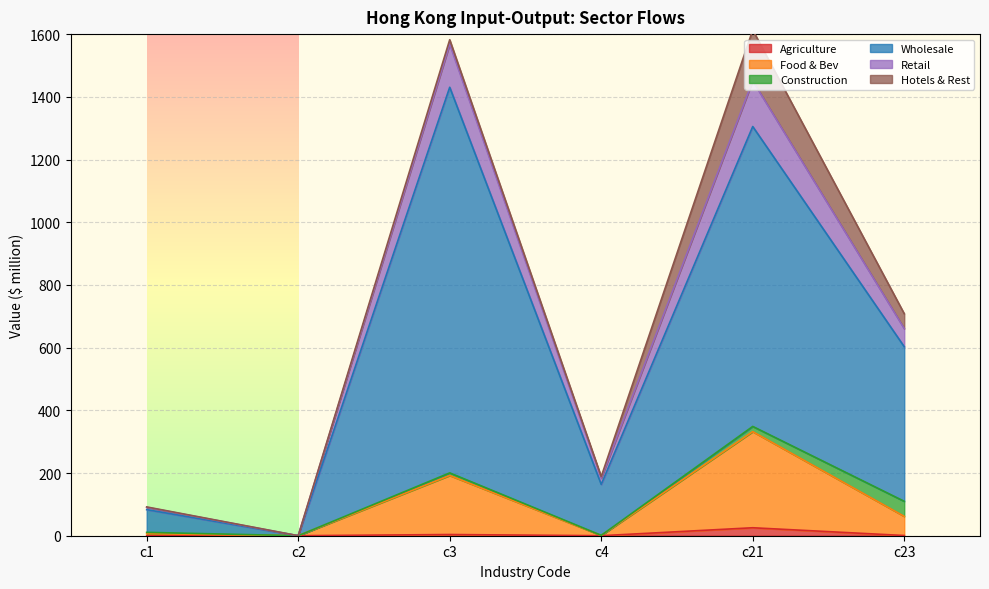

Which category has the lowest value in the Agriculture series?

c2